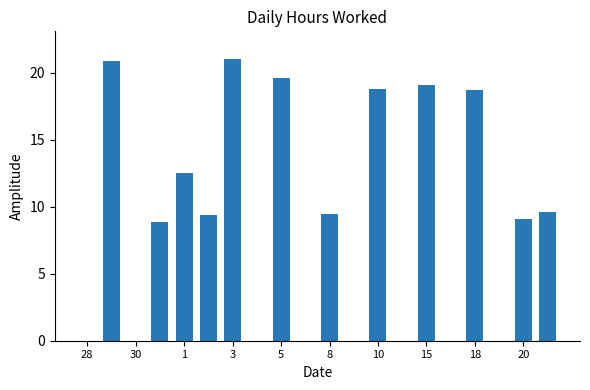

What is the sum of all values?

177.0